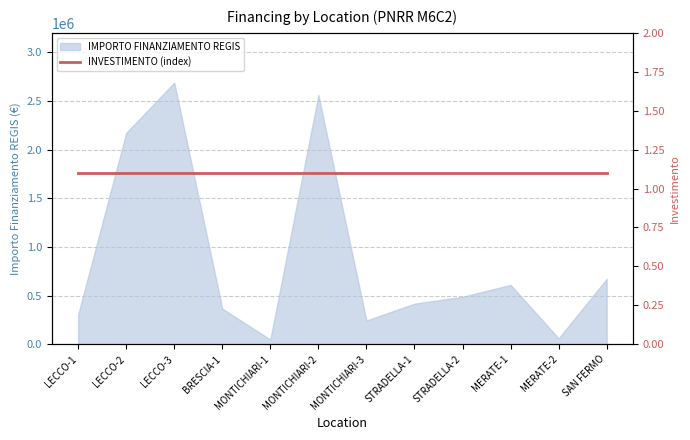

What is the value of the 9th point from the left?

488000